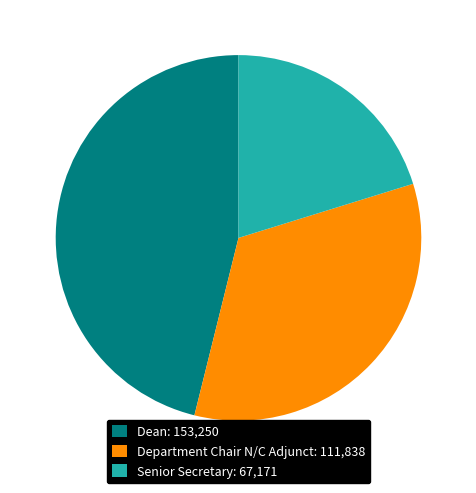

Is the sum of Department Chair N/C Adjunct and Dean greater than half?

Yes